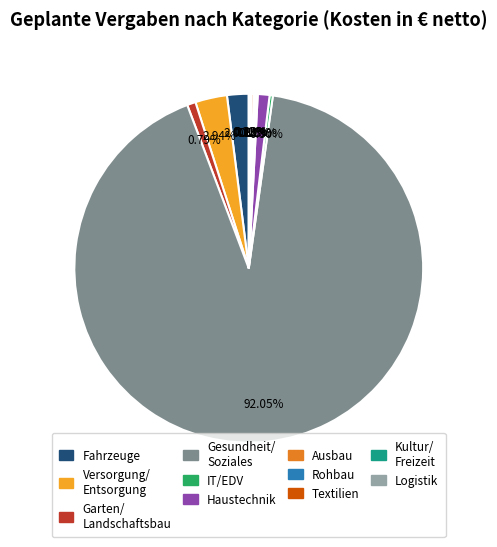

Is there any slice that represents more than half of the pie?

Yes